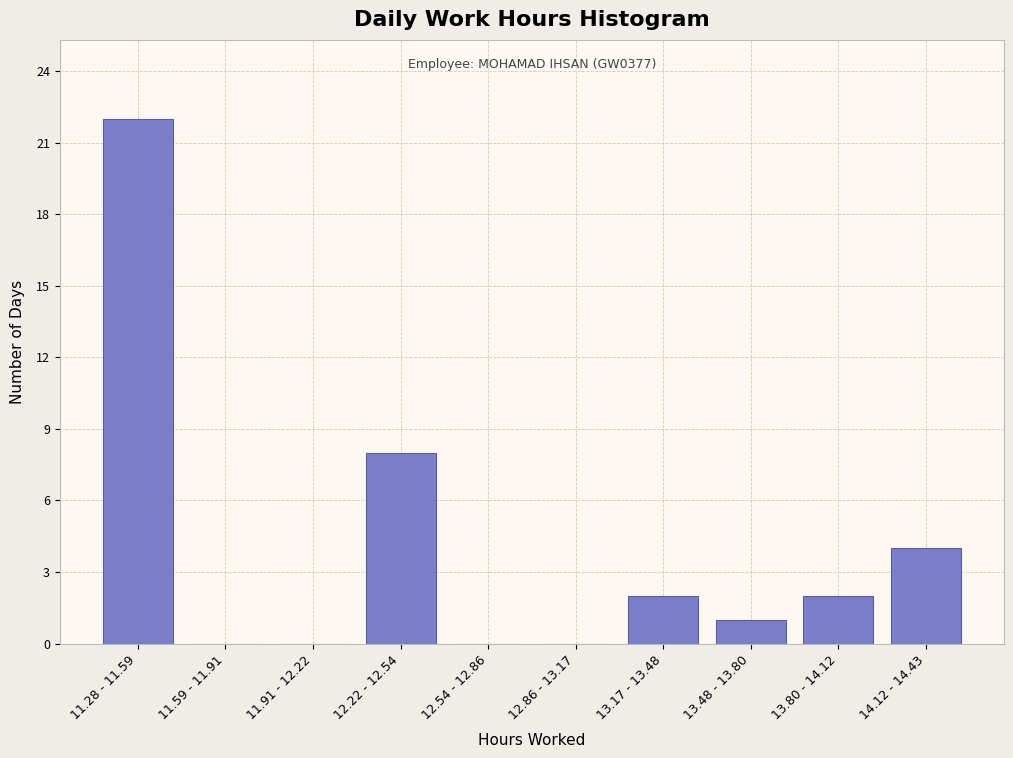

Reading left to right, extract all data points from this chart.

11.28 - 11.59=22	11.59 - 11.91=0	11.91 - 12.22=0	12.22 - 12.54=8	12.54 - 12.86=0	12.86 - 13.17=0	13.17 - 13.48=2	13.48 - 13.80=1	13.80 - 14.12=2	14.12 - 14.43=4